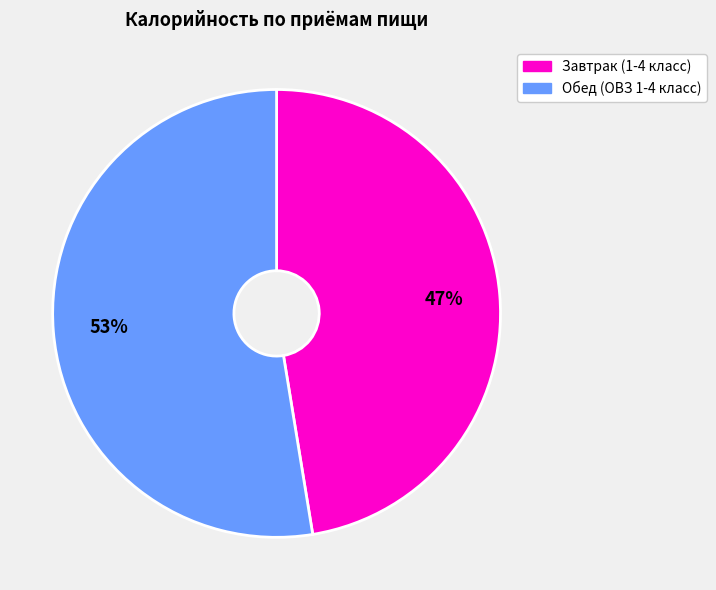

The Завтрак (1-4 класс) slice represents 47% of the pie. True or false?

True